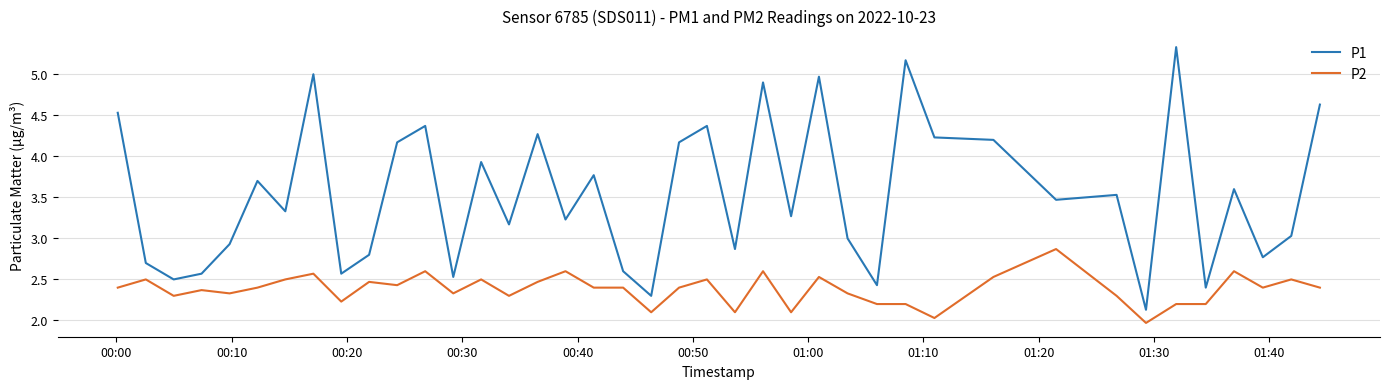

What are all the series names shown in the legend?

P1, P2